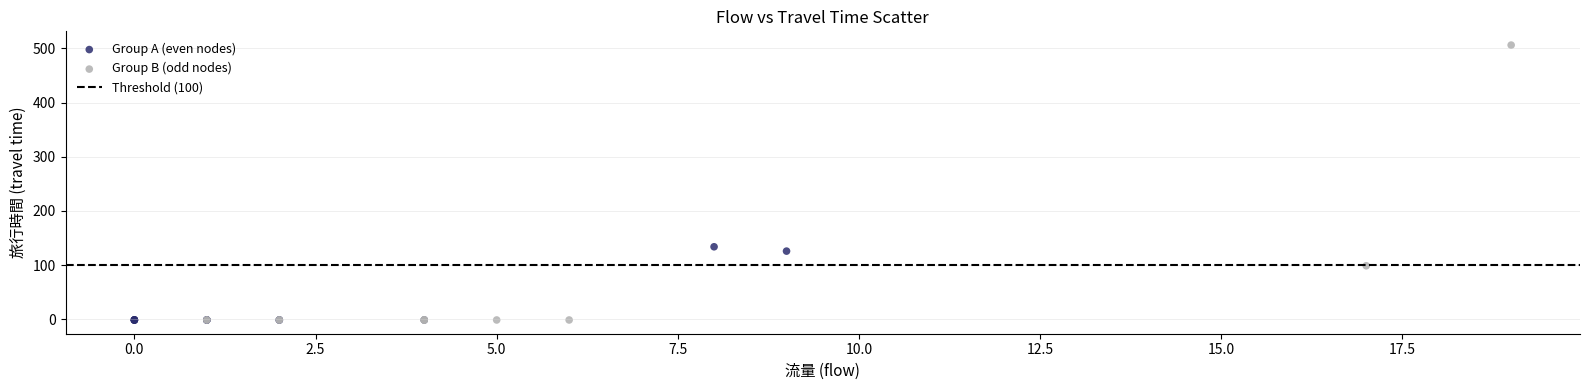

Which series has the largest Y range (max minus min)?

Group B (odd nodes)